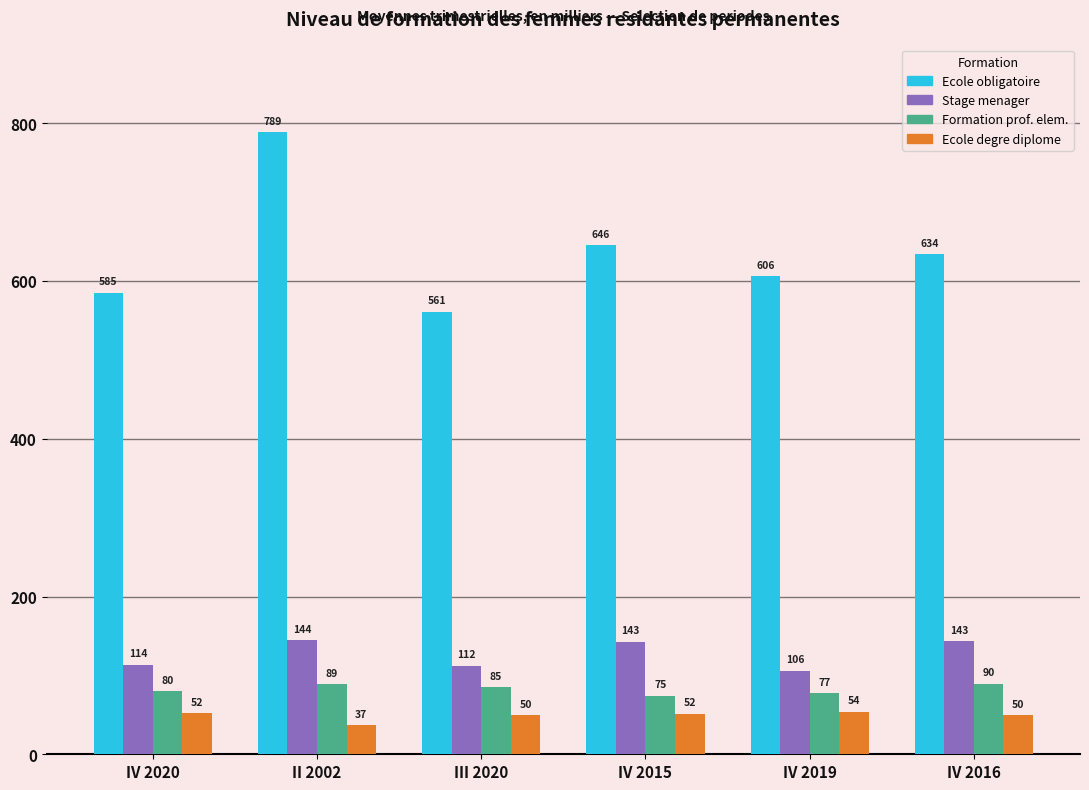

What is the label of the 5th bar from the right?

II 2002